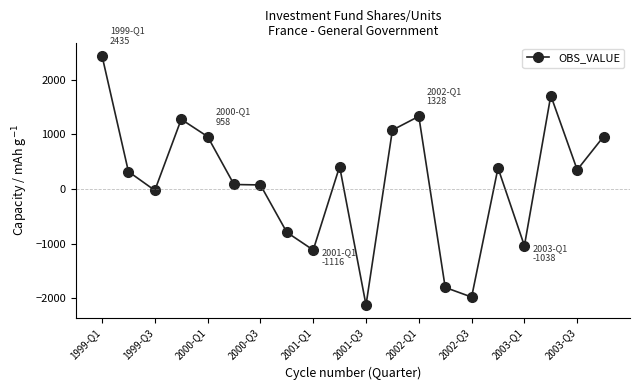

How many lines are shown in the chart?

1